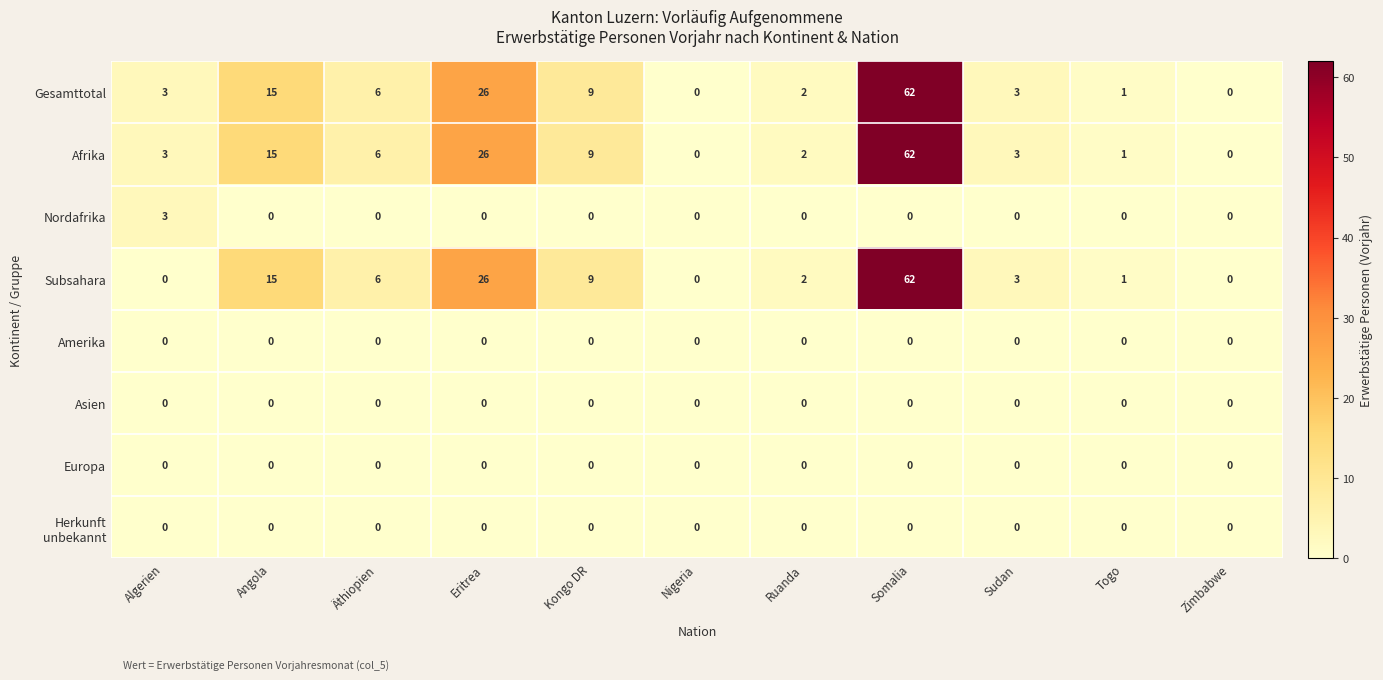

Which series changed the most between Algerien and Eritrea?

Subsahara